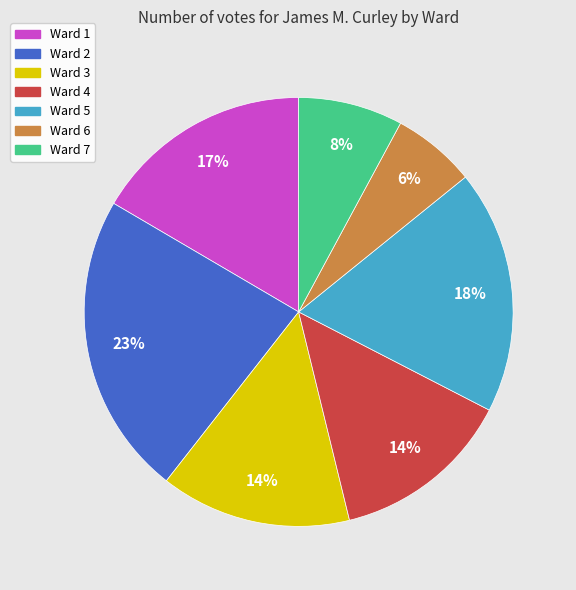

Does Ward 4 represent more than half of the total?

No